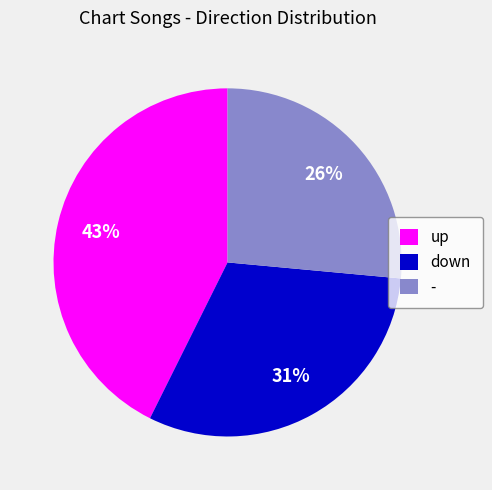

Between down and -, which is larger?

down